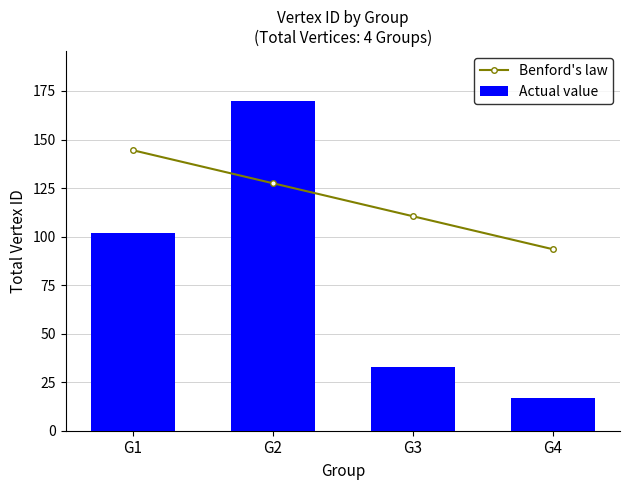

At which label does Actual value reach its minimum?

G4